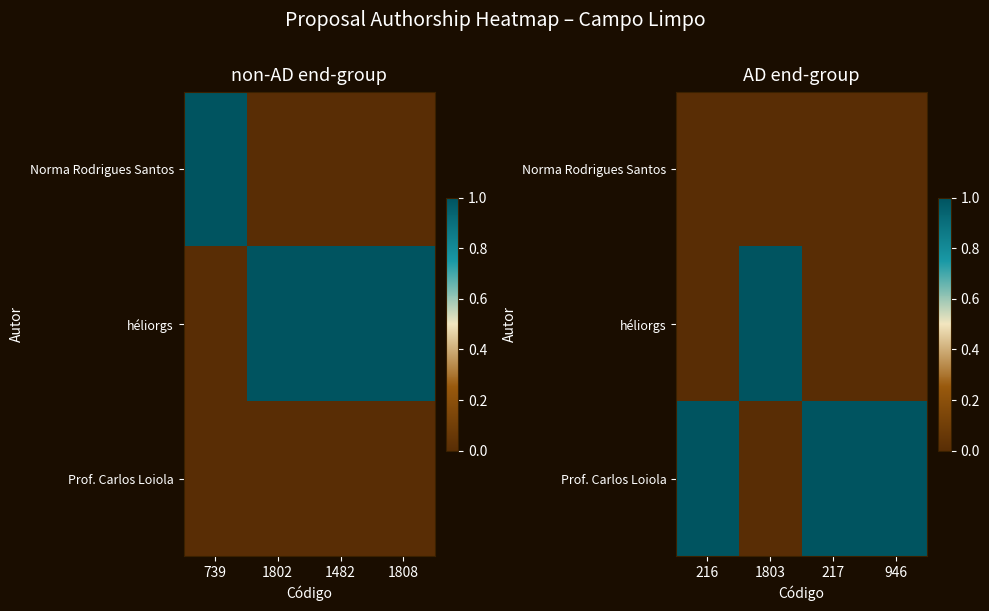

Is the value of Norma Rodrigues Santos at 1803 greater than the value of Prof. Carlos Loiola at 216?

No